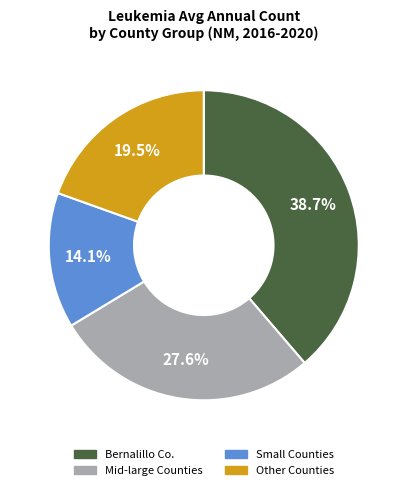

How many segments does this pie chart have?

4